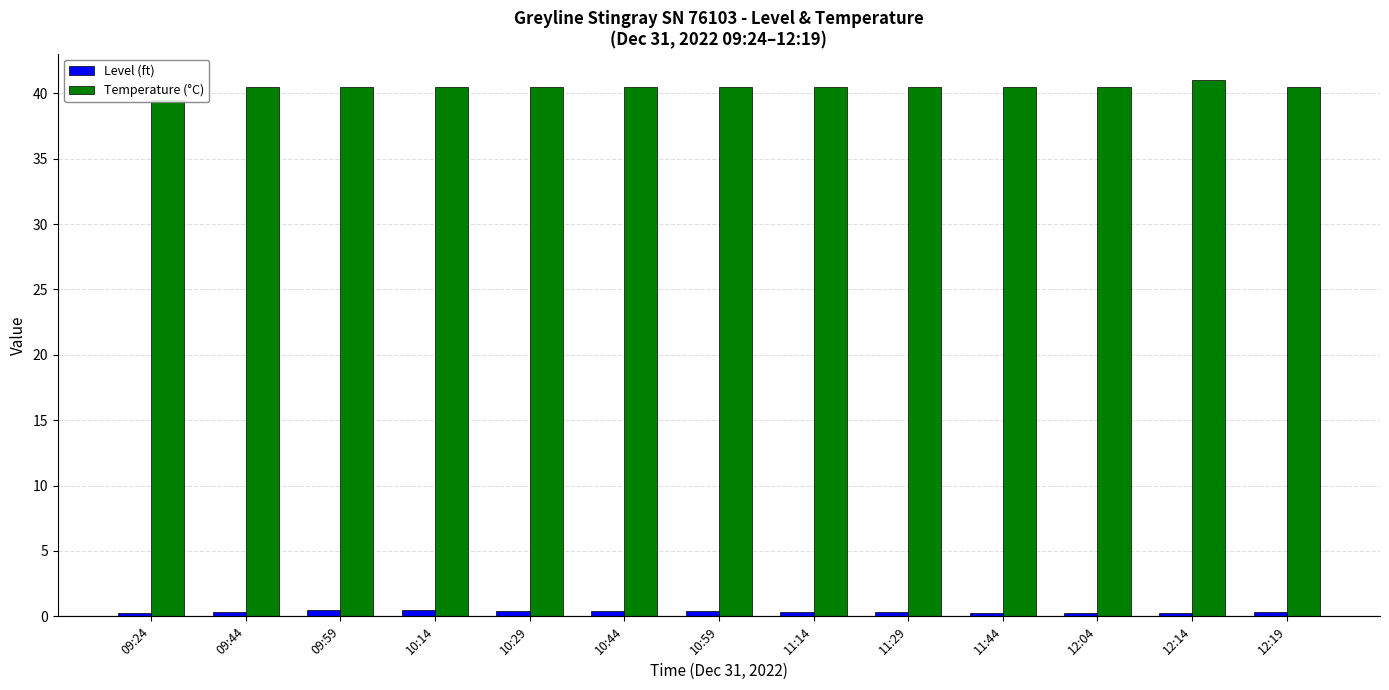

Reading left to right, what are all the values shown in this chart?

Level (ft): 09:24=0.2	09:44=0.3	09:59=0.5	10:14=0.5	10:29=0.4	10:44=0.4	10:59=0.4	11:14=0.3	11:29=0.3	11:44=0.3	12:04=0.3	12:14=0.3	12:19=0.3
Temperature (°C): 09:24=39.5	09:44=40.5	09:59=40.5	10:14=40.5	10:29=40.5	10:44=40.5	10:59=40.5	11:14=40.5	11:29=40.5	11:44=40.5	12:04=40.5	12:14=41.0	12:19=40.5